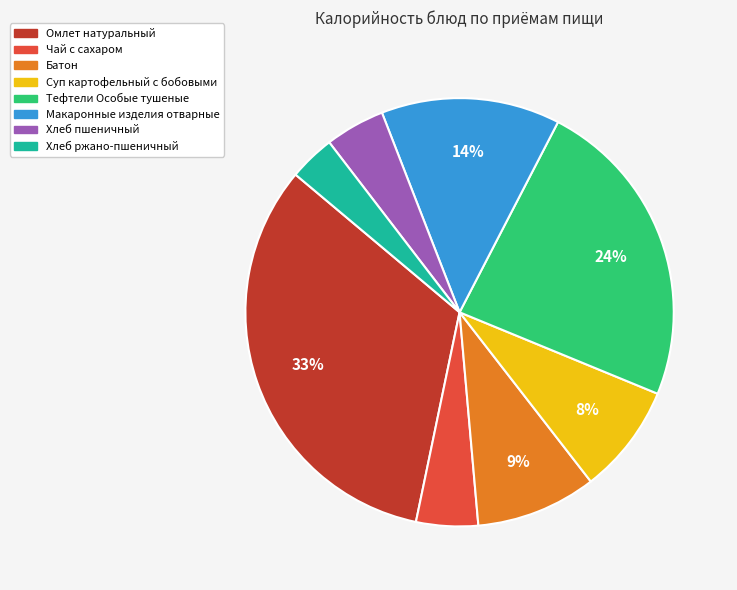

To the nearest percent, what is the average slice percentage?

12%